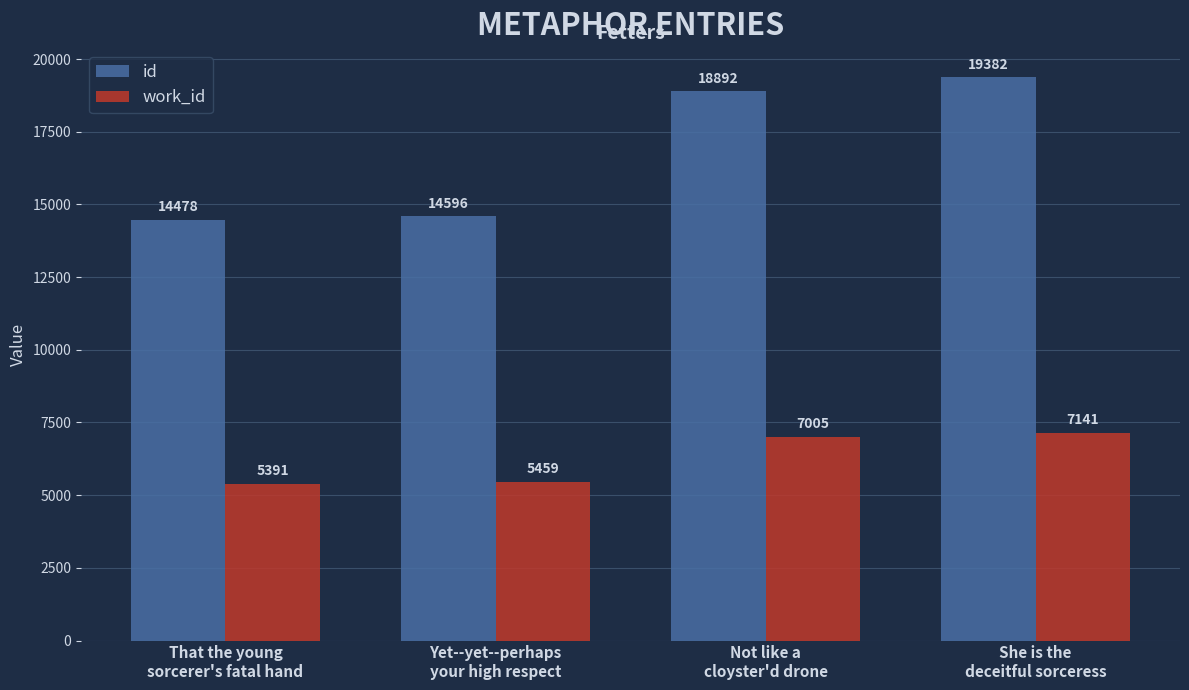

What is the label of the 2nd bar from the left?

Yet--yet--perhaps
your high respect